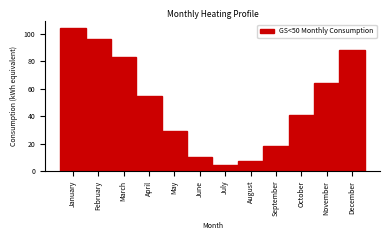

Reading left to right, transcribe all the data shown in this chart.

104	96	83	55	29	10	4	7	18	41	64	88